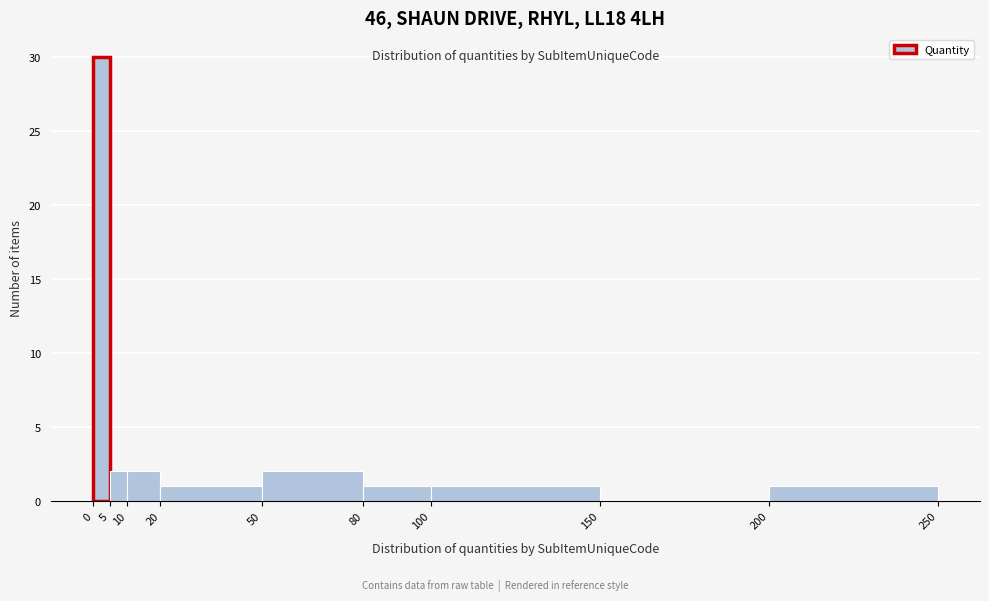

Reading left to right, list every bar in this chart as the range it spans on the x-axis followed by its height. The values are not printed on the chart, so give them approximately, as read against the axis.

0 to 5: 30
5 to 10: 2
10 to 20: 2
20 to 50: 1
50 to 80: 2
80 to 100: 1
100 to 150: 1
150 to 200: 0
200 to 250: 1